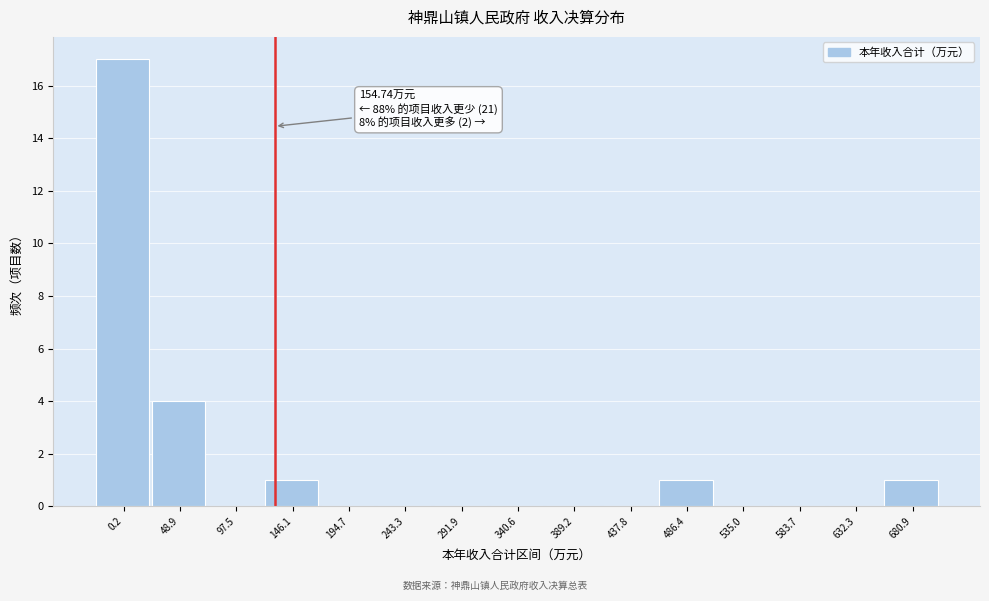

Reading right to left, extract all data points from this chart.

680.9=1	632.3=0	583.7=0	535.0=0	486.4=1	437.8=0	389.2=0	340.6=0	291.9=0	243.3=0	194.7=0	146.1=1	97.5=0	48.9=4	0.2=17